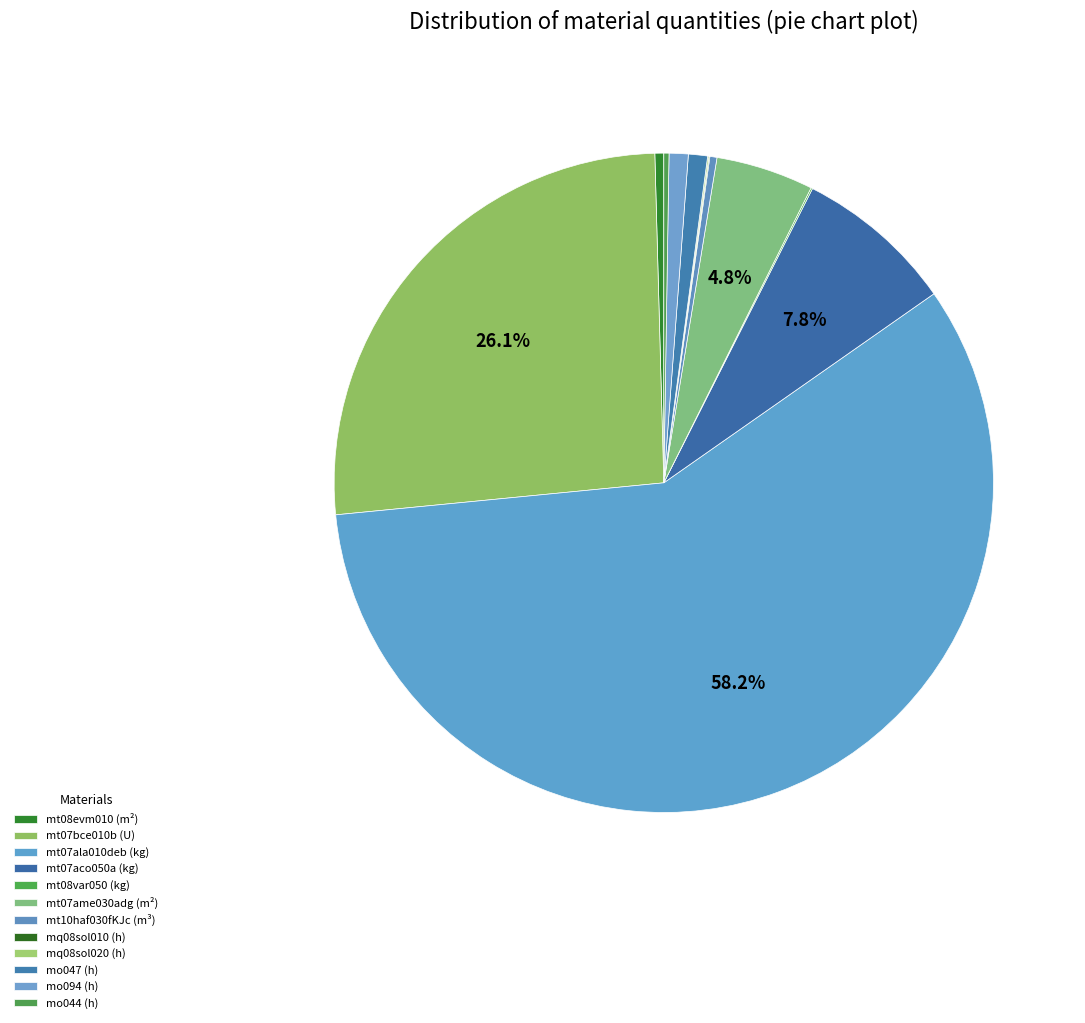

Count the number of slices in the pie.

12